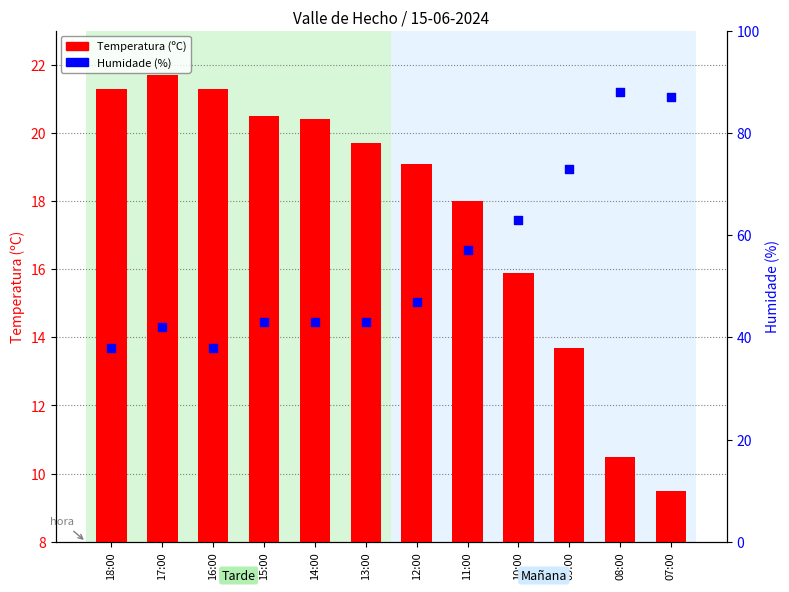

Which series has the largest total across all categories?

Humidade (%)